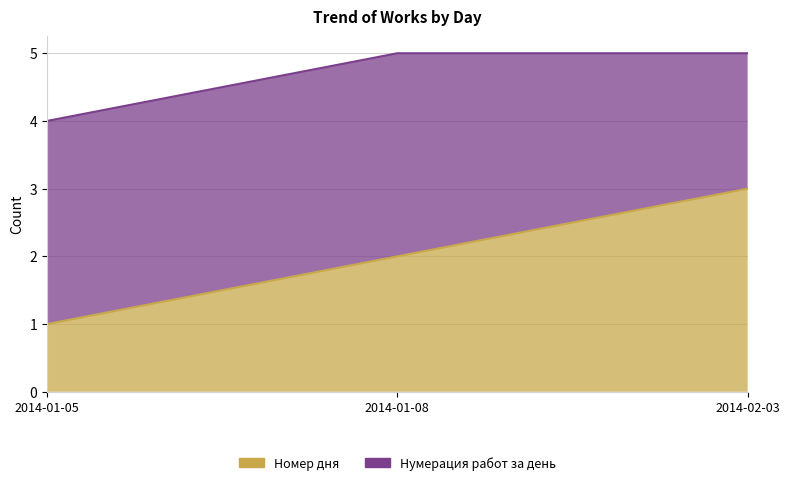

Reading left to right, extract all data points from this chart.

2014-01-05=1	2014-01-08=2	2014-02-03=3